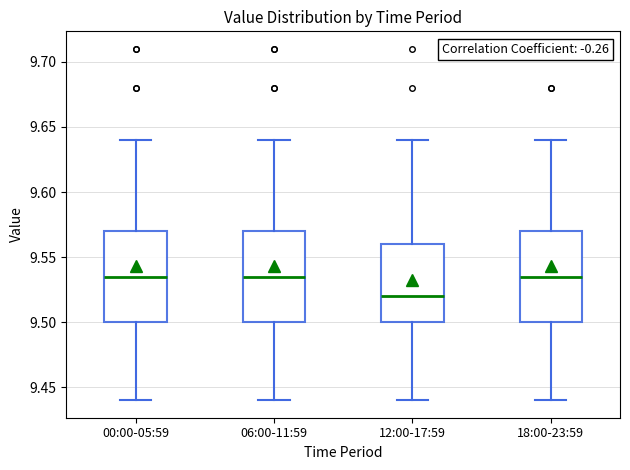

Reading left to right, transcribe this box plot: for each box, give where its median line is, the range the box spans, and where its two whiskers end, as read against the y-axis. The values are not printed on the chart, so give them approximately, as read against the axis.

00:00-05:59: median 9.535, box 9.500 to 9.570, whiskers 9.440 to 9.640
06:00-11:59: median 9.535, box 9.500 to 9.570, whiskers 9.440 to 9.640
12:00-17:59: median 9.520, box 9.500 to 9.560, whiskers 9.440 to 9.640
18:00-23:59: median 9.535, box 9.500 to 9.570, whiskers 9.440 to 9.640